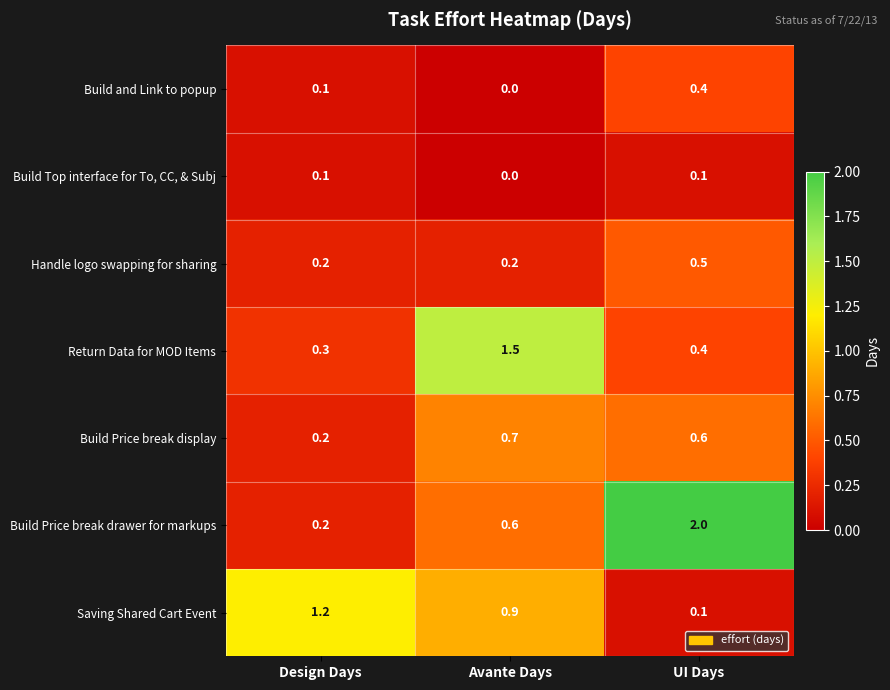

Which label corresponds to the smallest value in the chart?

Avante Days